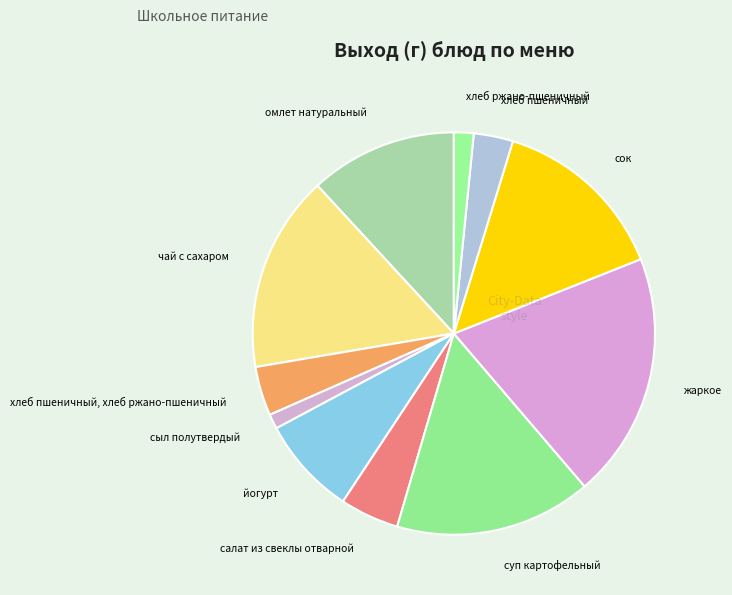

Is хлеб пшеничный, хлеб ржано-пшеничный the majority of the pie?

No